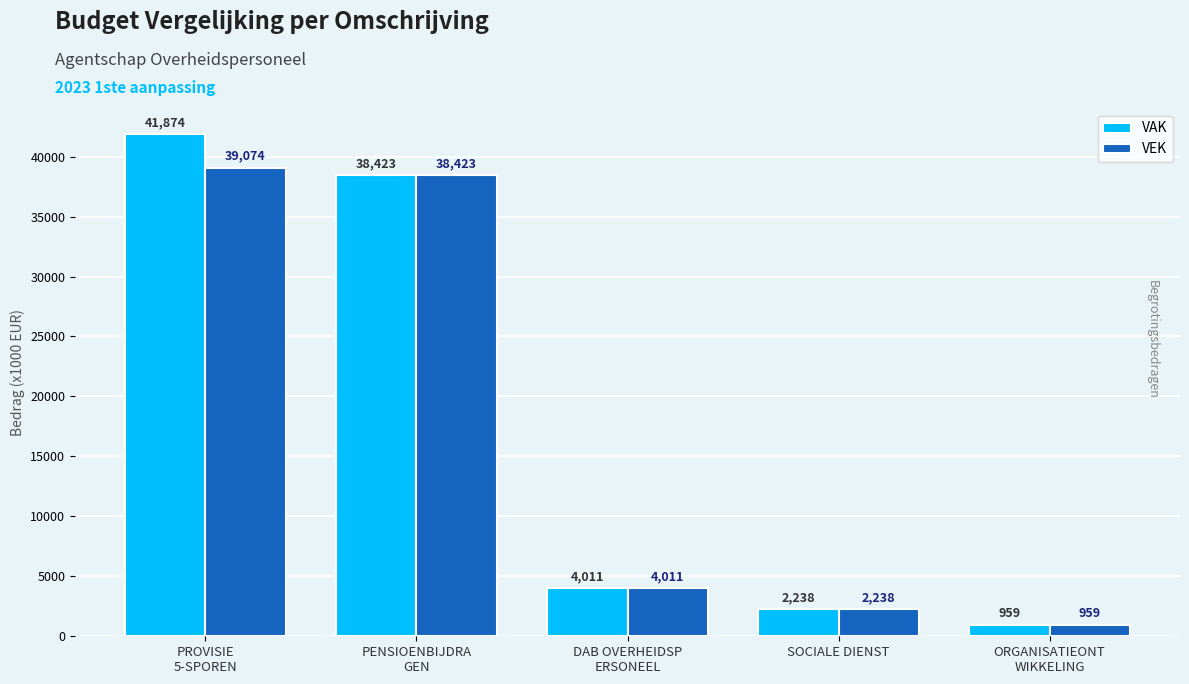

What is the sum of all VEK values?

84705